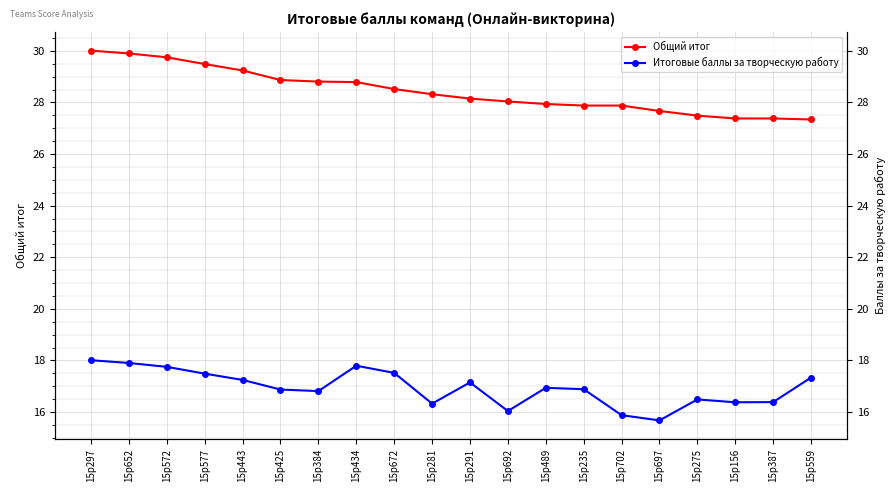

Between 15p489 and 15p275, which series saw the biggest shift?

Общий итог